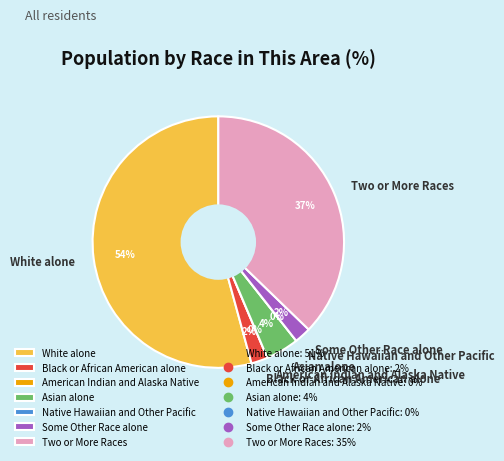

Rank the categories by value from highest to lowest.

White alone, Two or More Races, Asian alone, Black or African American alone, Some Other Race alone, American Indian and Alaska Native, Native Hawaiian and Other Pacific